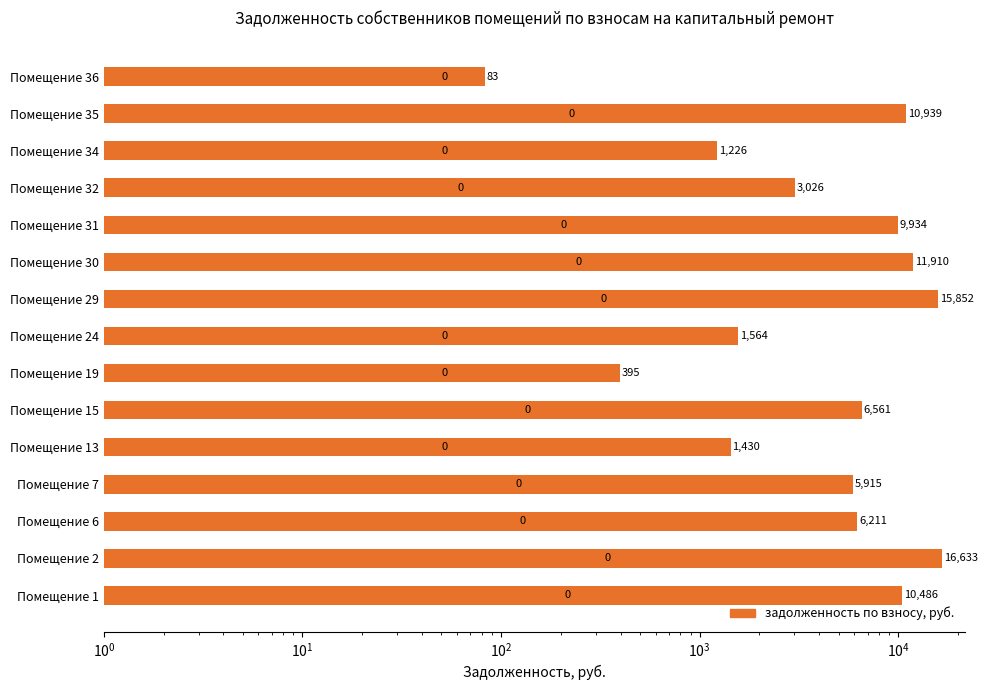

What is the difference between the second highest and second lowest values?

15456.5